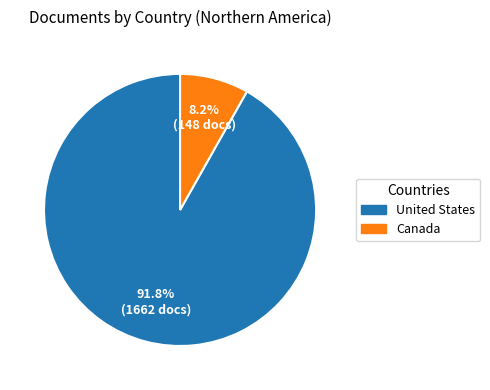

The Canada slice represents 8% of the pie. True or false?

True